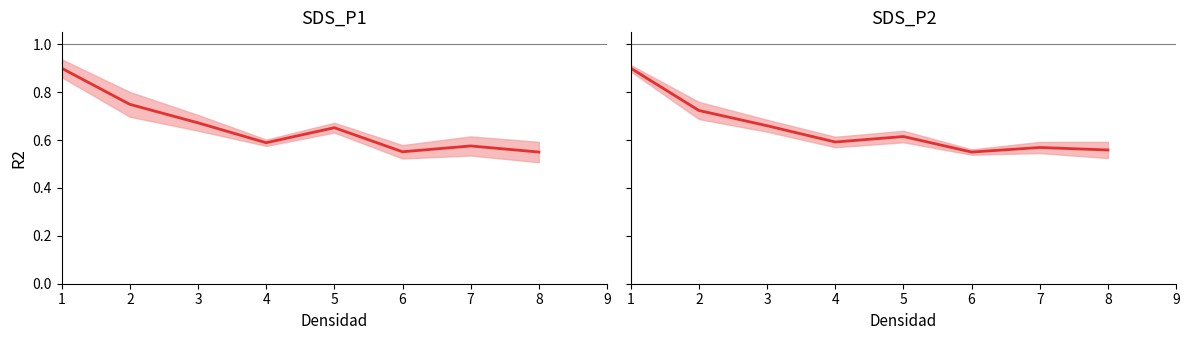

True or false: SDS_P1 has a value of 0.6 at 6.

True